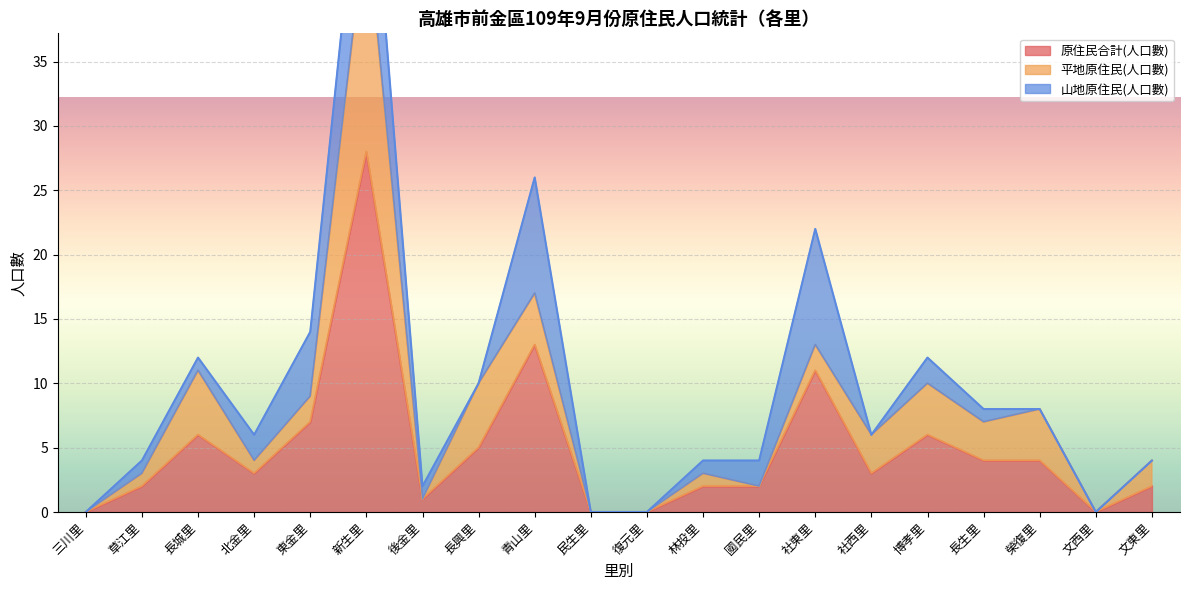

How many data points in 山地原住民(人口數) are above 1?

7